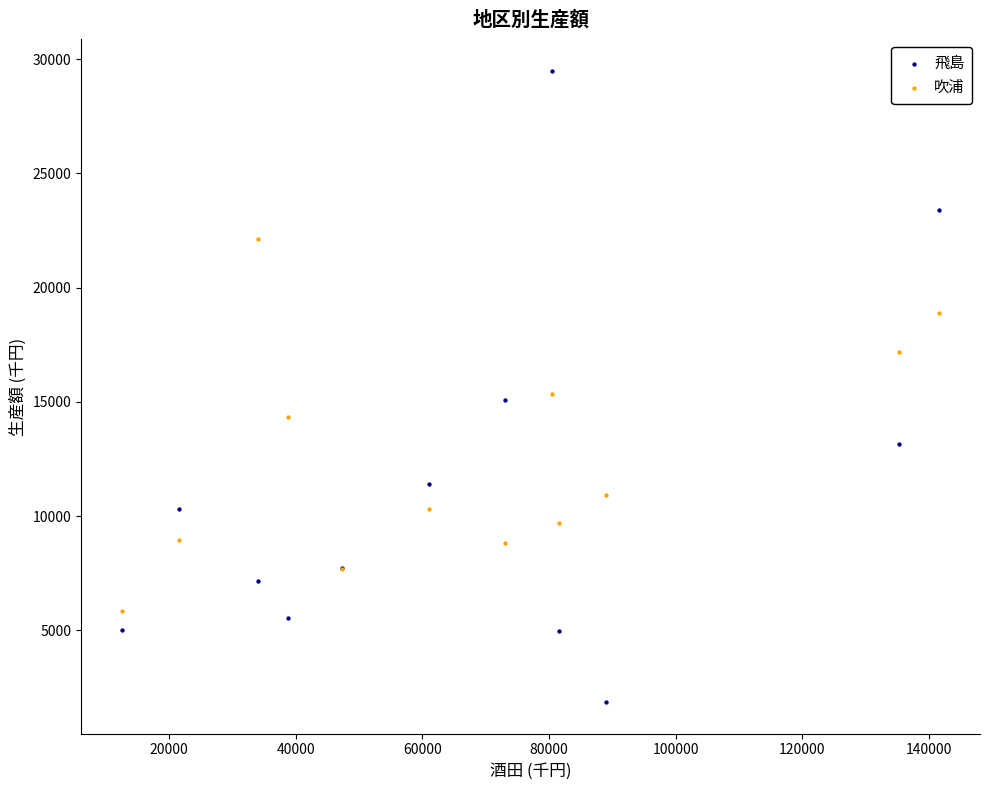

Which series has the widest spread of Y values?

飛島